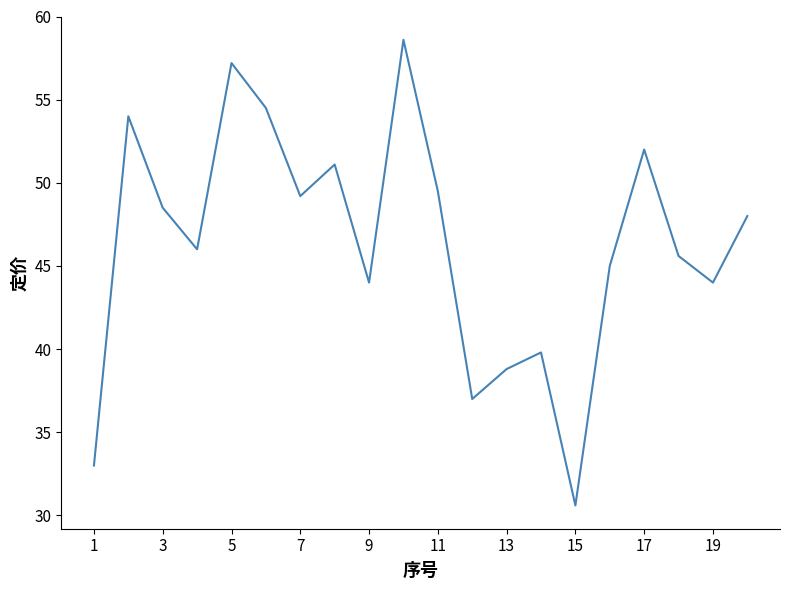

What is the maximum value shown in the chart?

58.6